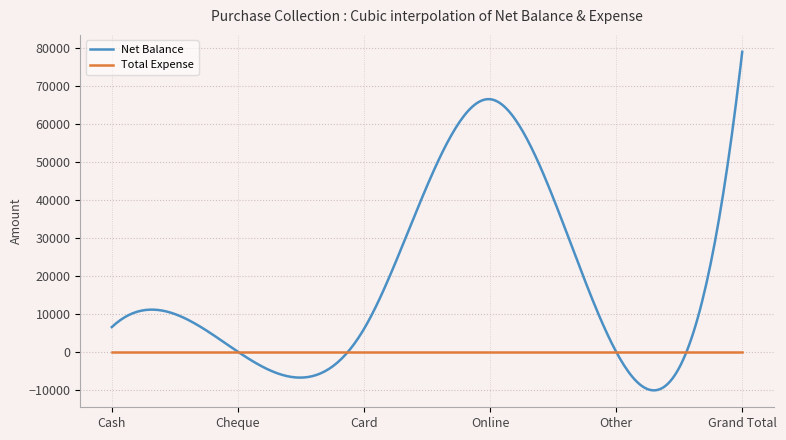

Which series has the largest total across all categories?

Net Balance